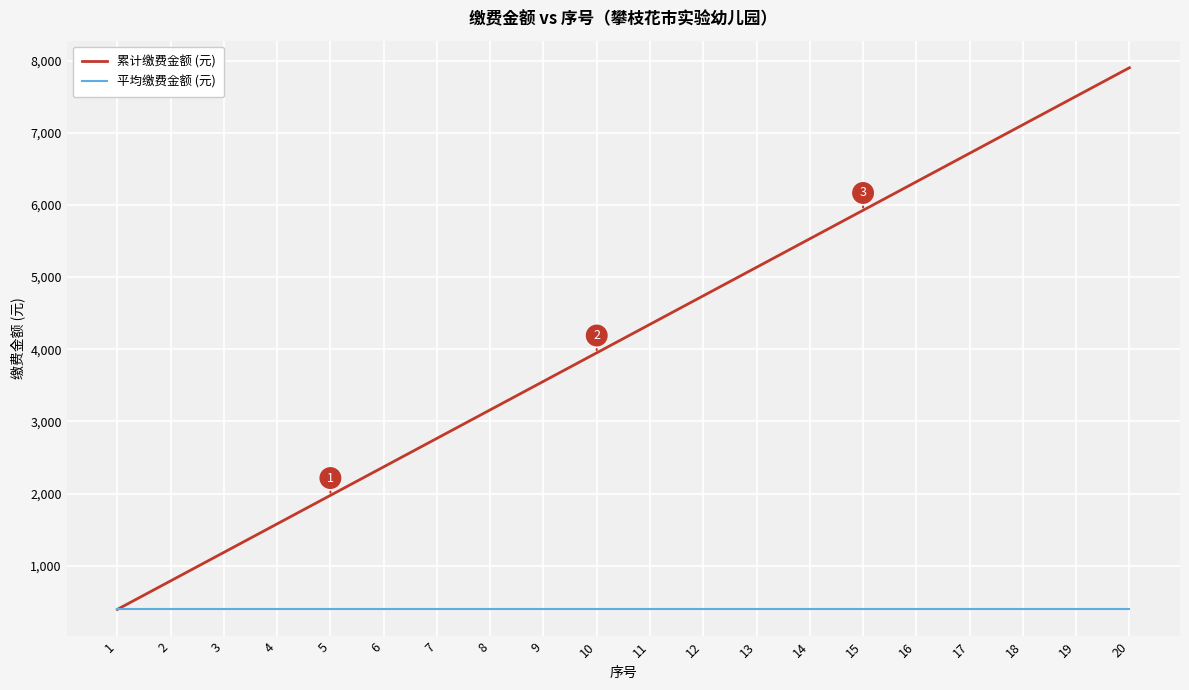

Which category has the lowest value in the 累计缴费金额 (元) series?

1